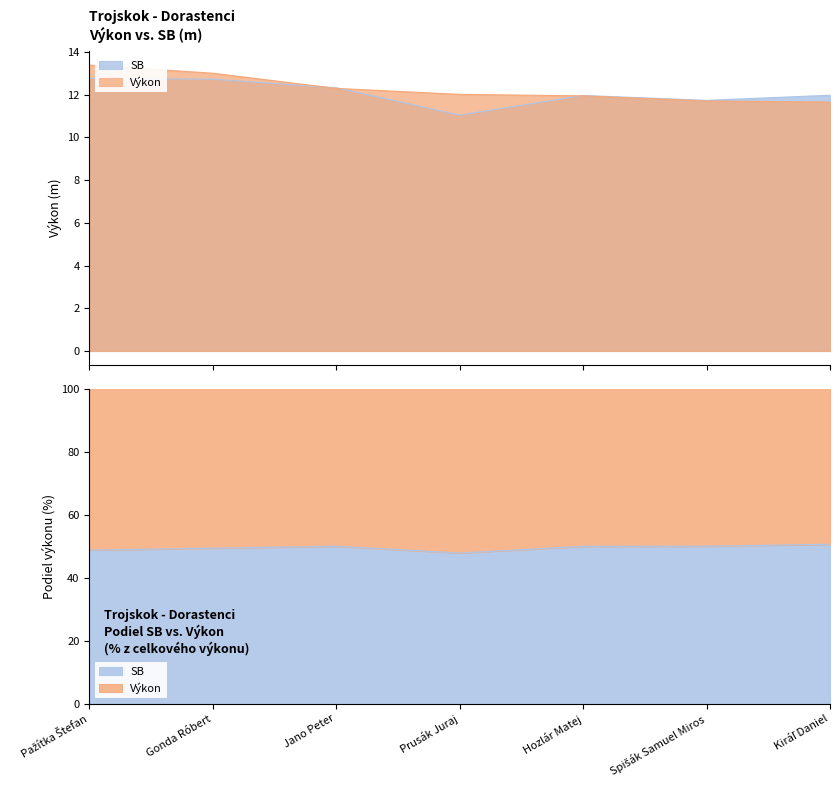

What is the sum of the SB values at Prusák Juraj and Jano Peter?

23.4